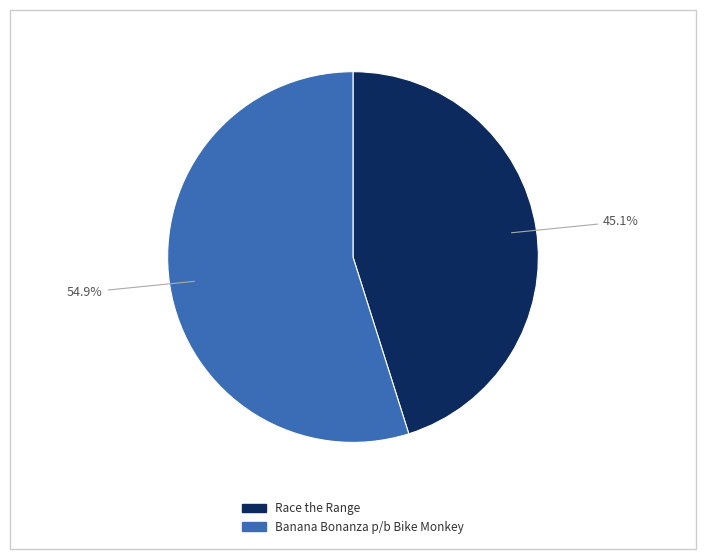

Does Banana Bonanza p/b Bike Monkey account for over 50% of the chart?

Yes